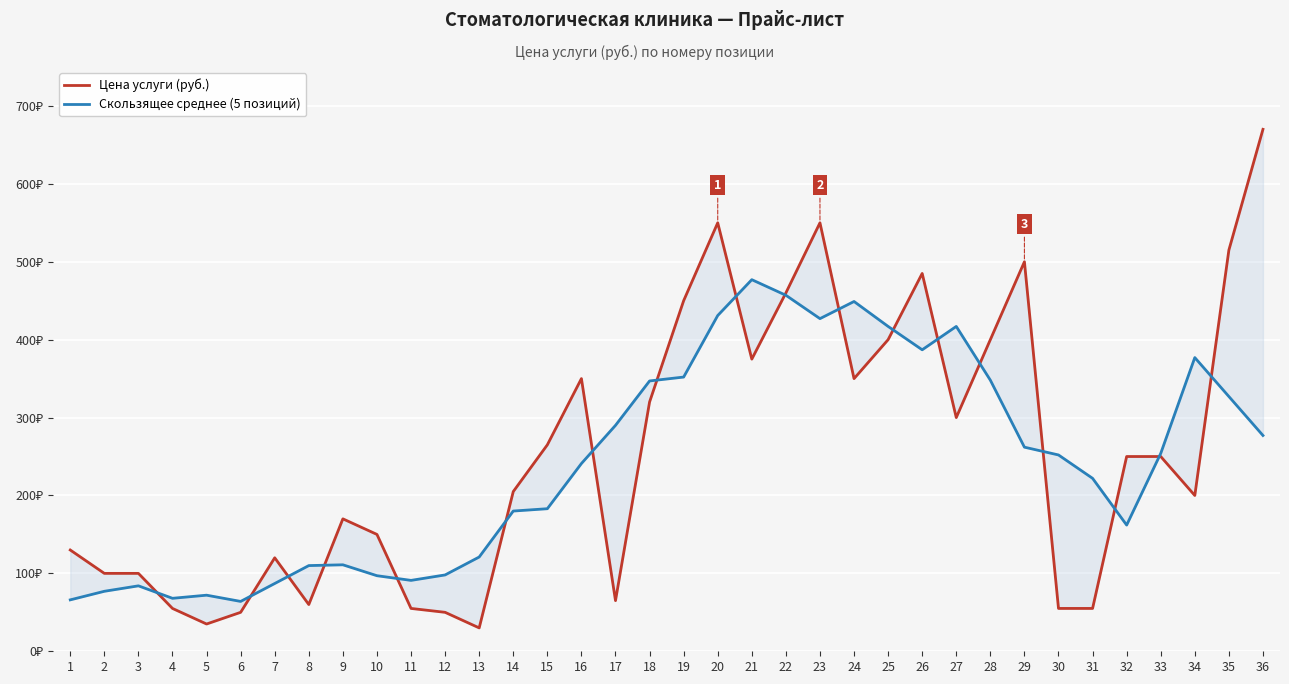

Which series has the largest total across all categories?

Цена услуги (руб.)